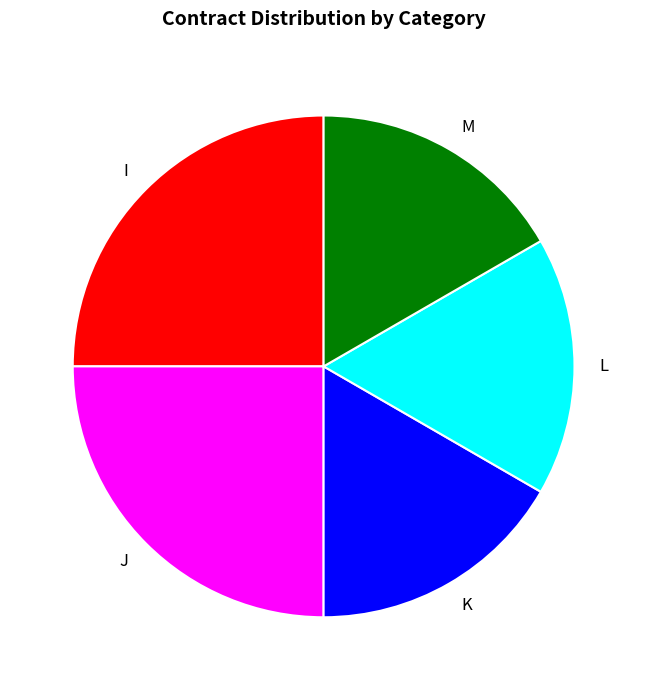

Is the sum of L and I greater than half?

No